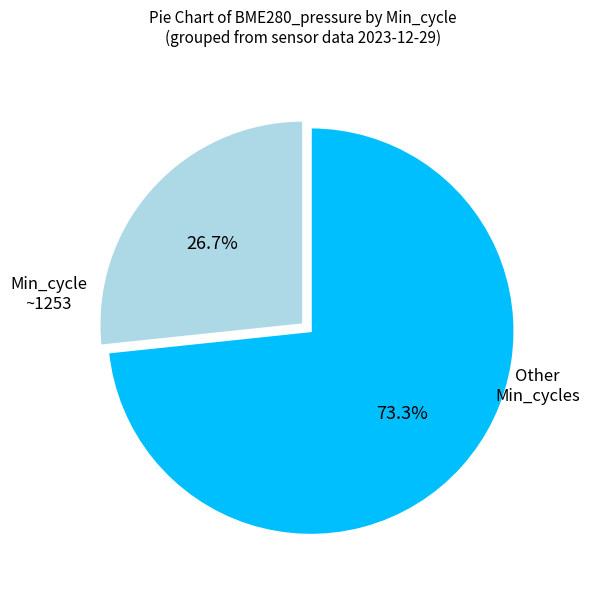

Is there a majority slice in this chart?

Yes